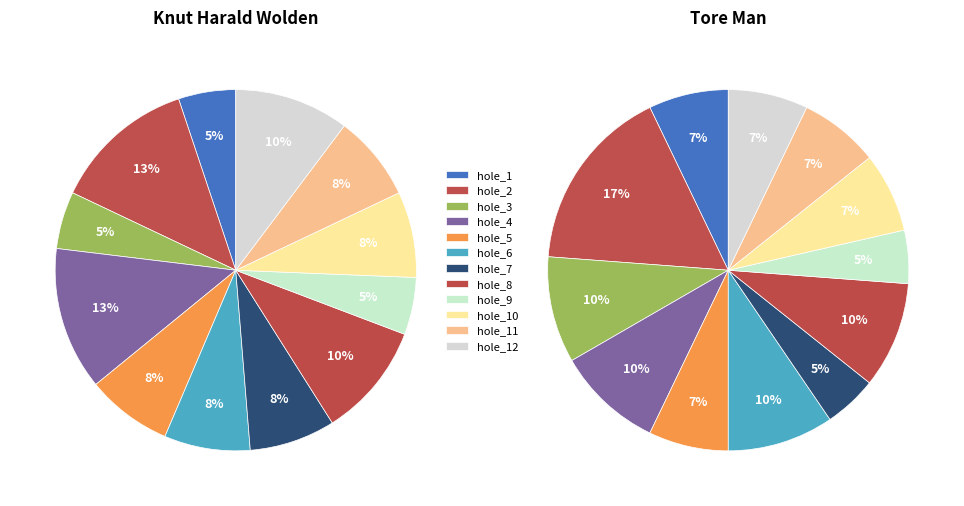

Rank the series by their maximum value, from lowest to highest.

Knut Harald Wolden, Tore Man